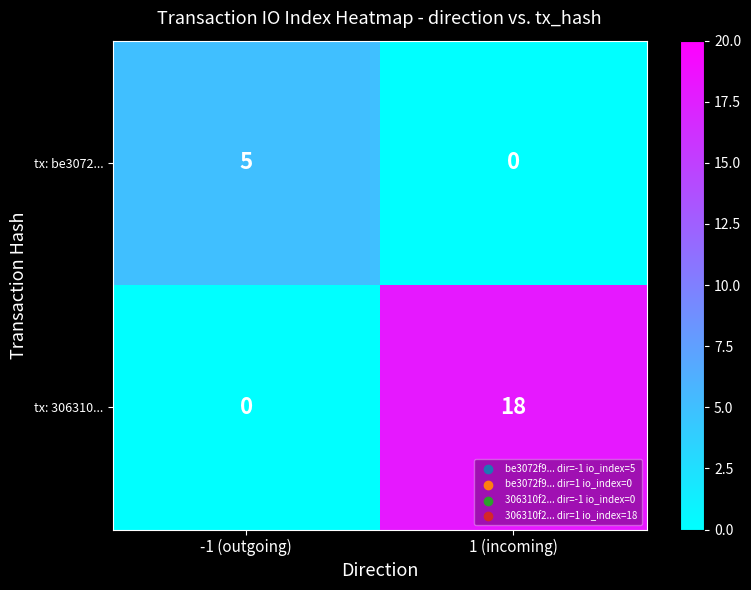

Between -1 (outgoing) and 1 (incoming), which series saw the biggest shift?

tx: 306310...